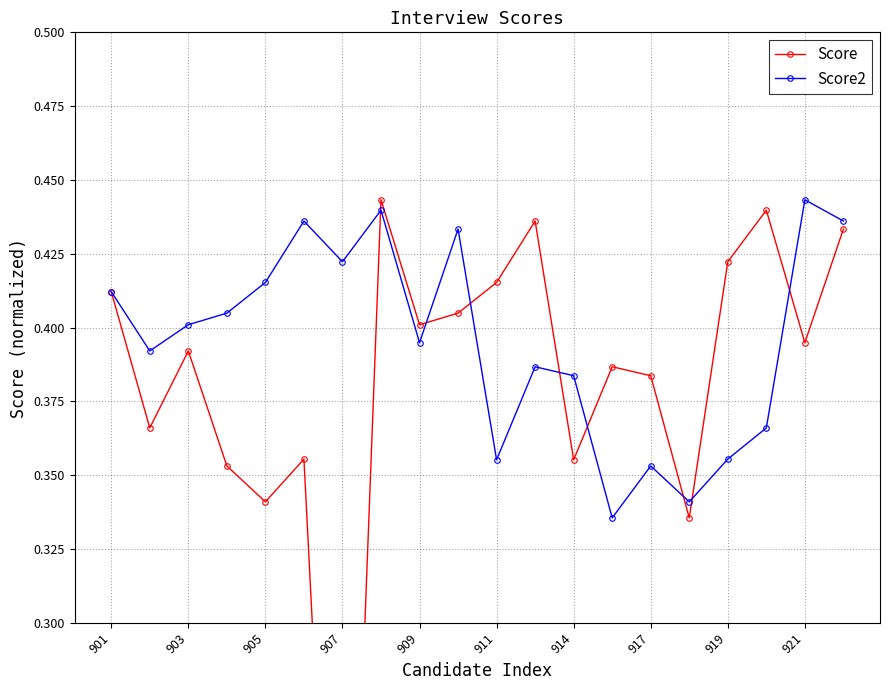

Which series has the largest total across all categories?

Score2